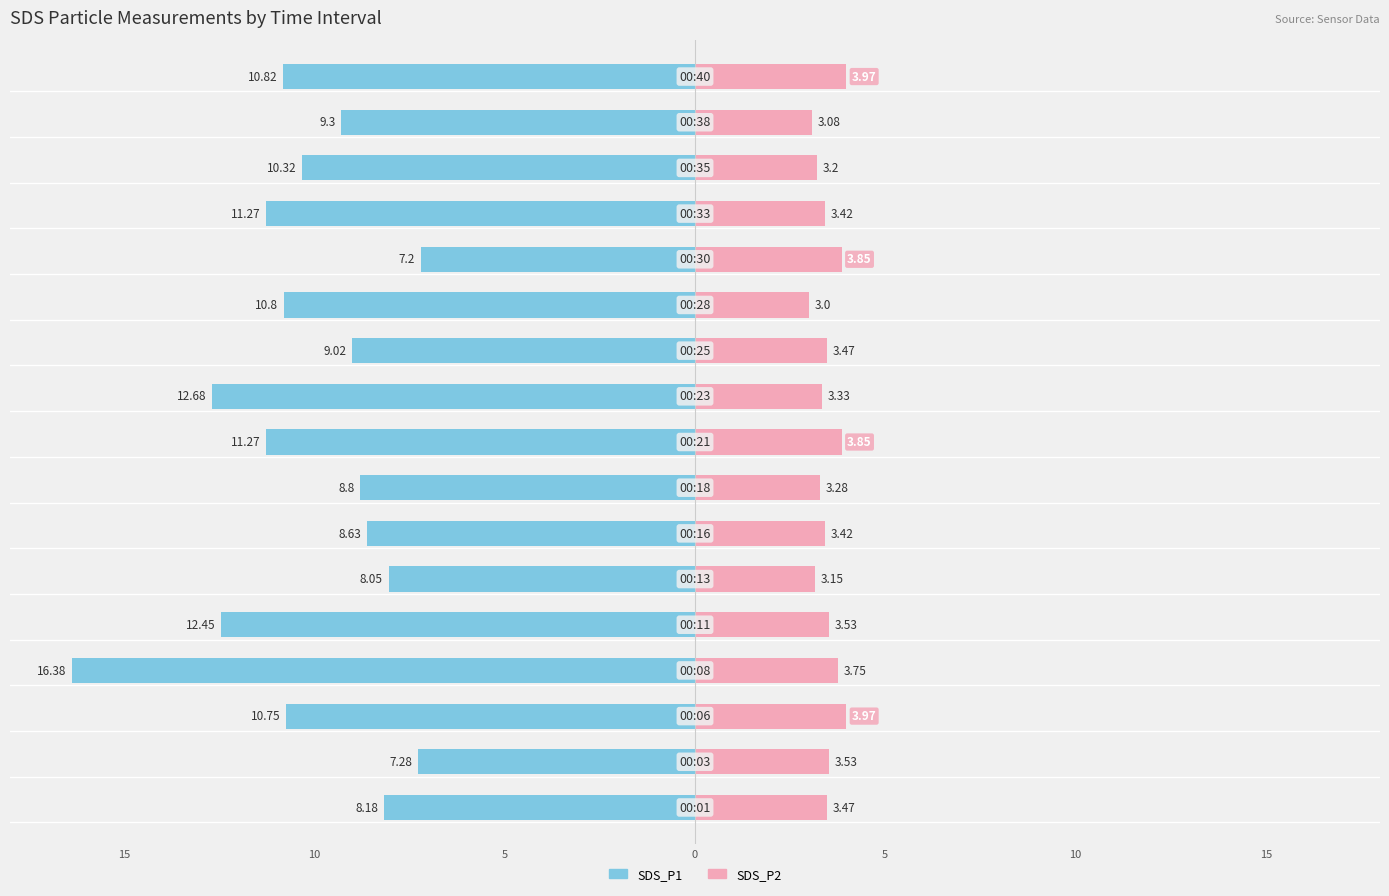

What is the difference between the SDS_P2 values at 7 and 10?

0.2